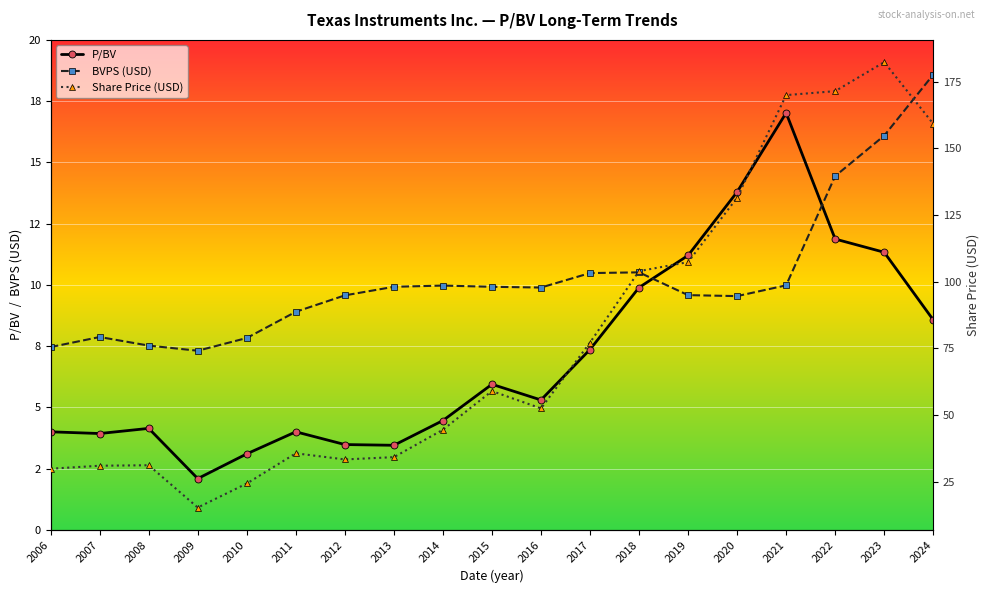

True or false: Share Price (USD) and BVPS (USD) intersect in this chart.

False